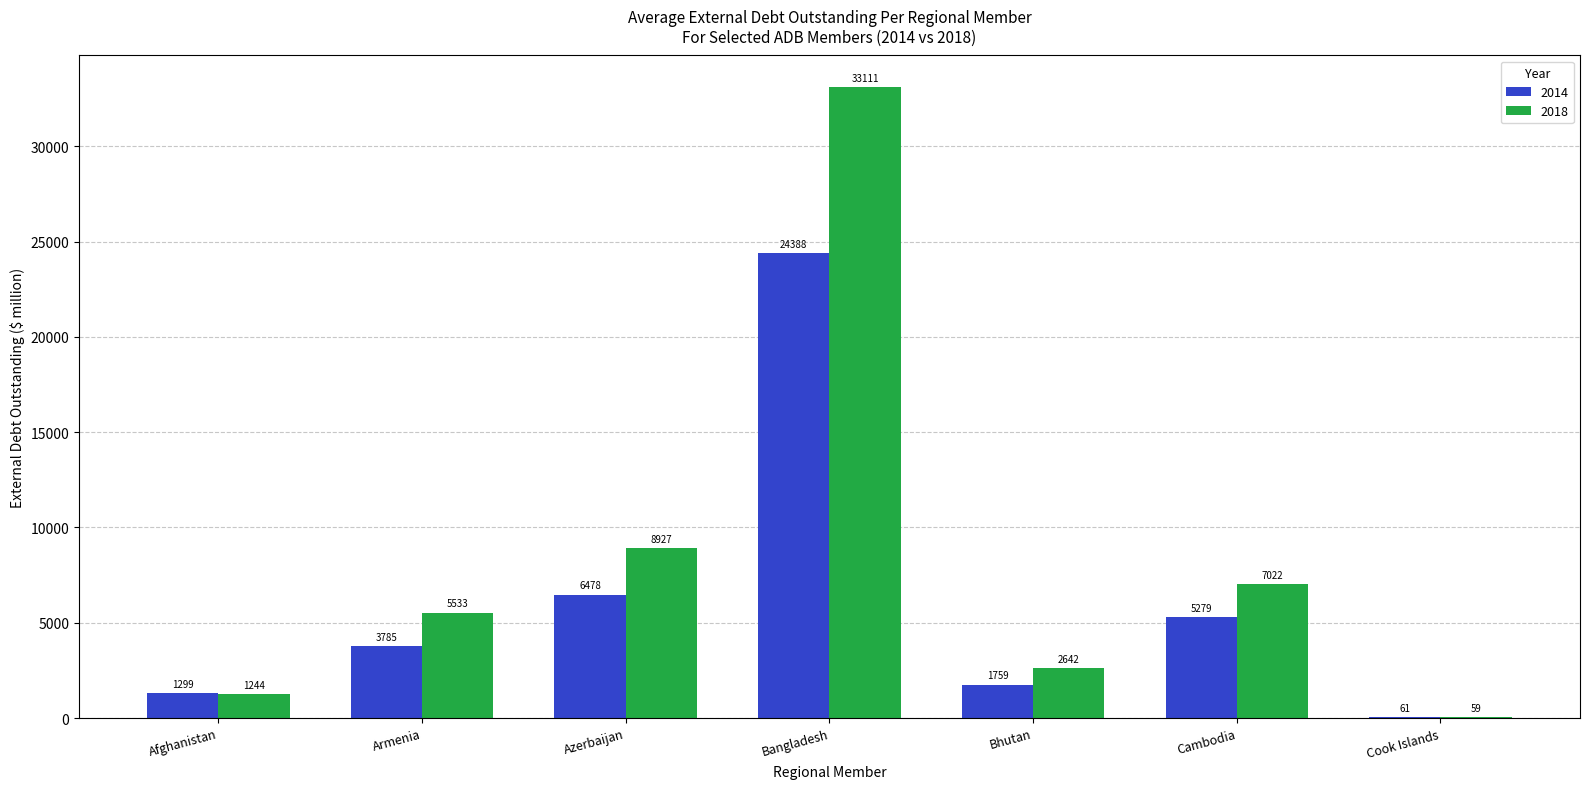

At which category is the sum across all series the highest?

Bangladesh